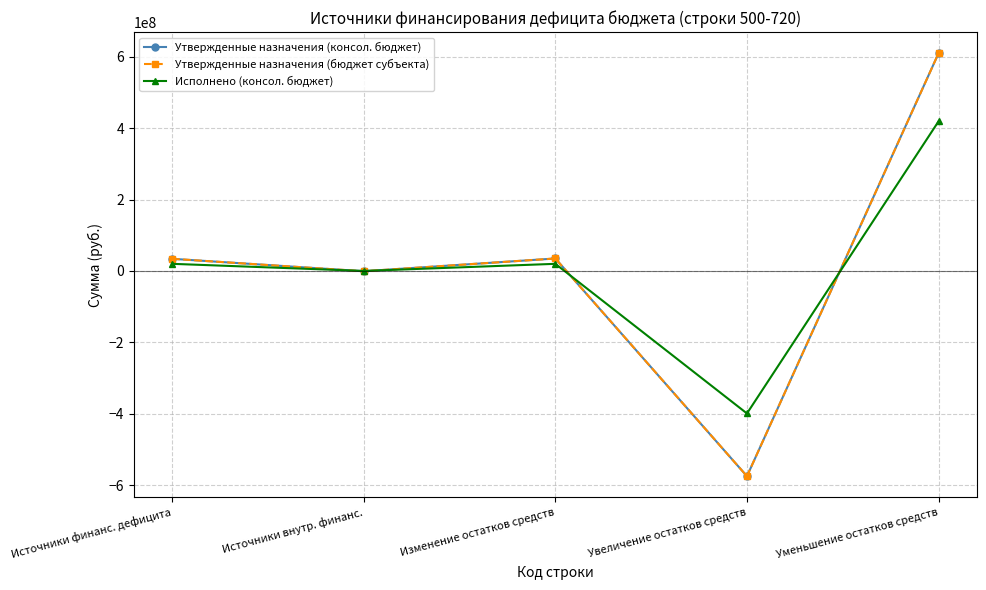

What is the difference between the maximum and second lowest values in the Утвержденные назначения (консол. бюджет) series?

610602387.3